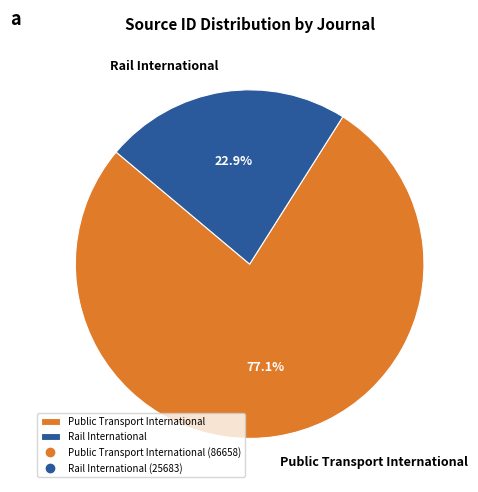

How many slices are in this pie chart?

2